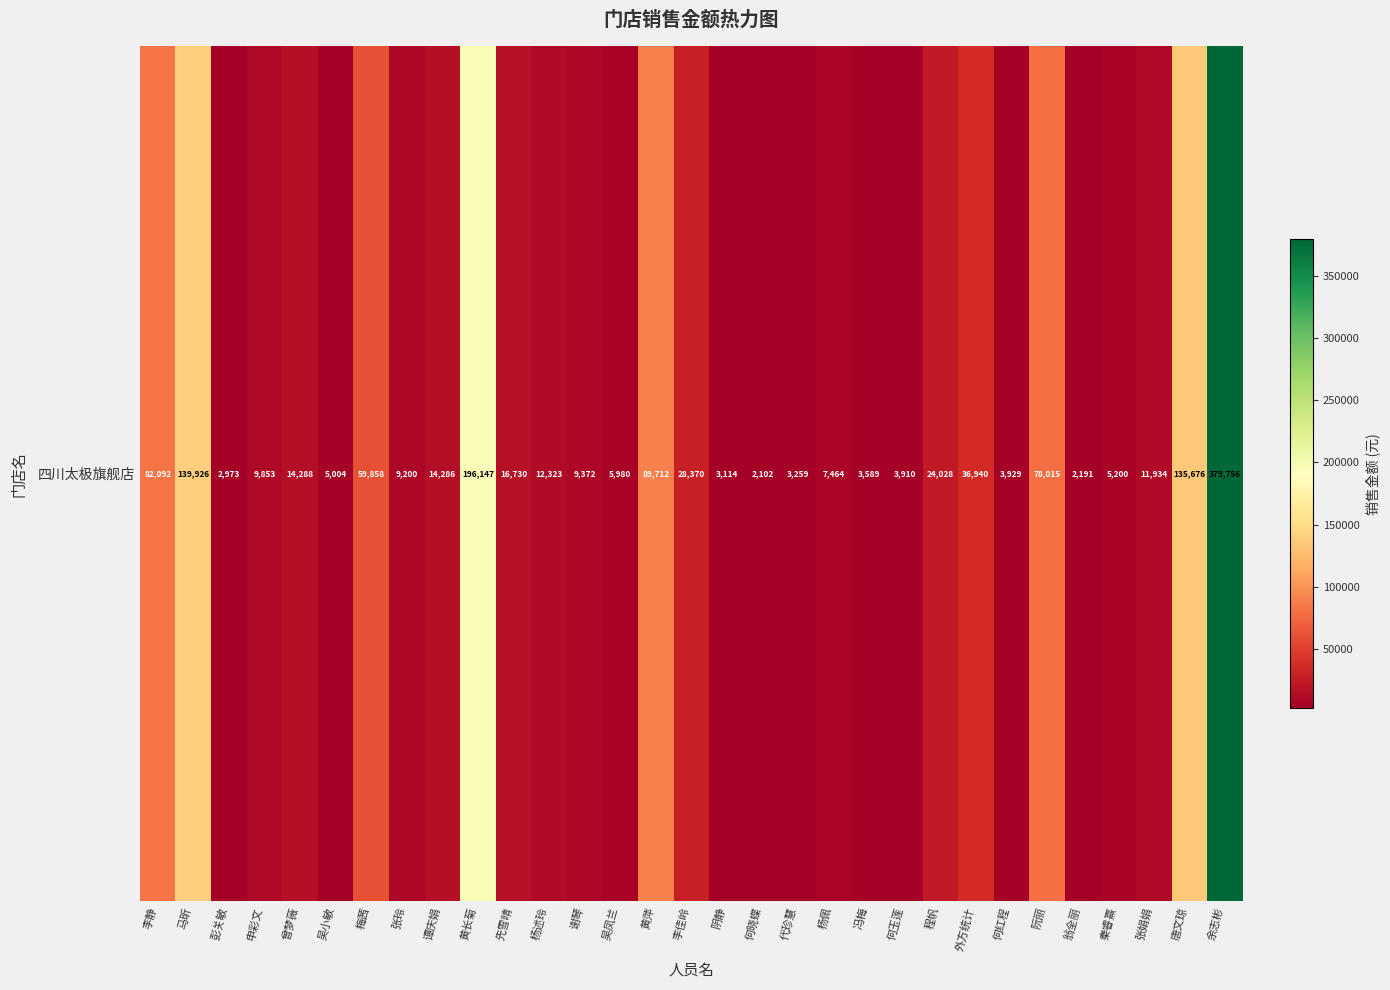

Is it true that the value at 马昕 is 139925.9?

True